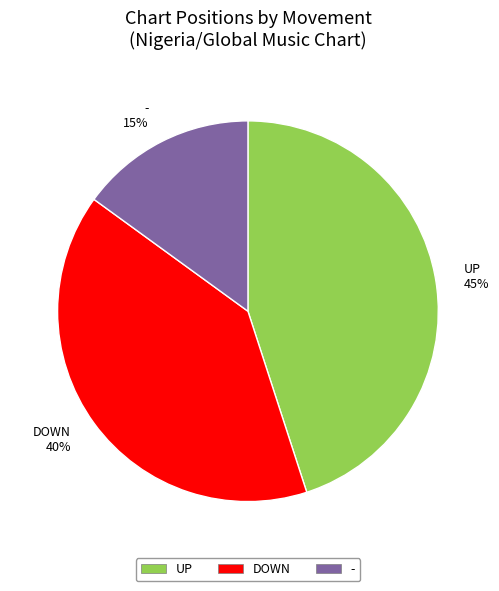

Does UP represent more than half of the total?

No